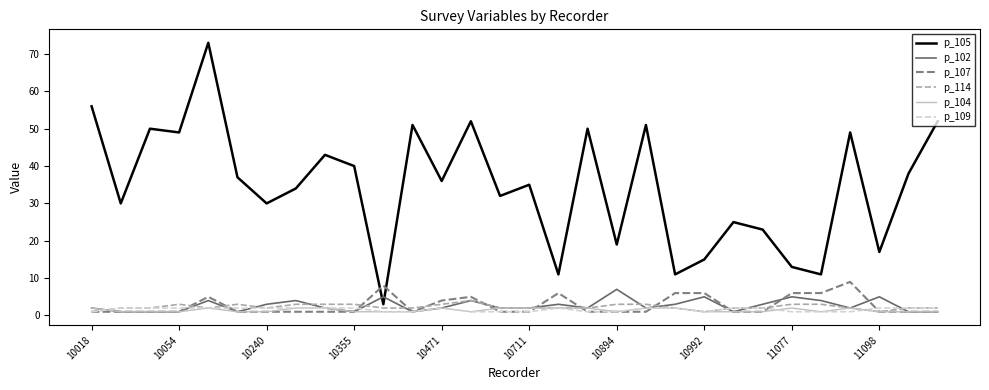

Which series has the largest total across all categories?

p_105